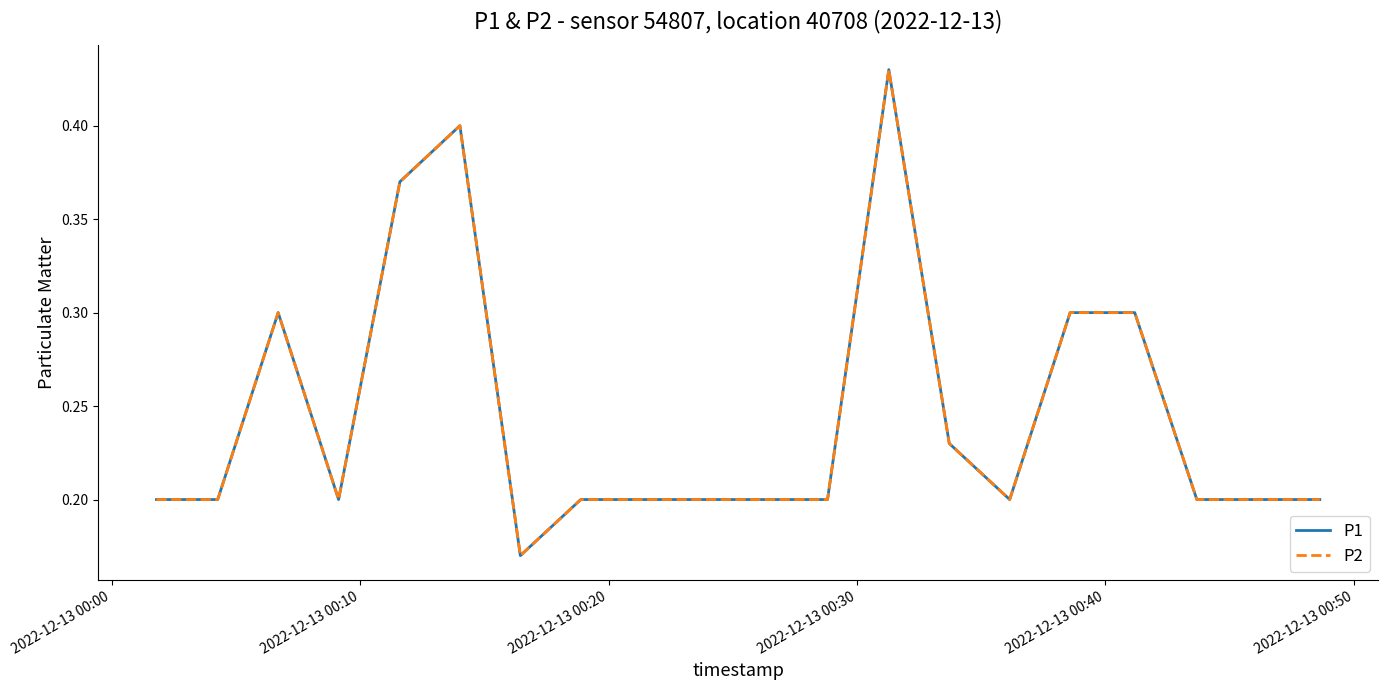

Which series has the largest total across all categories?

P1